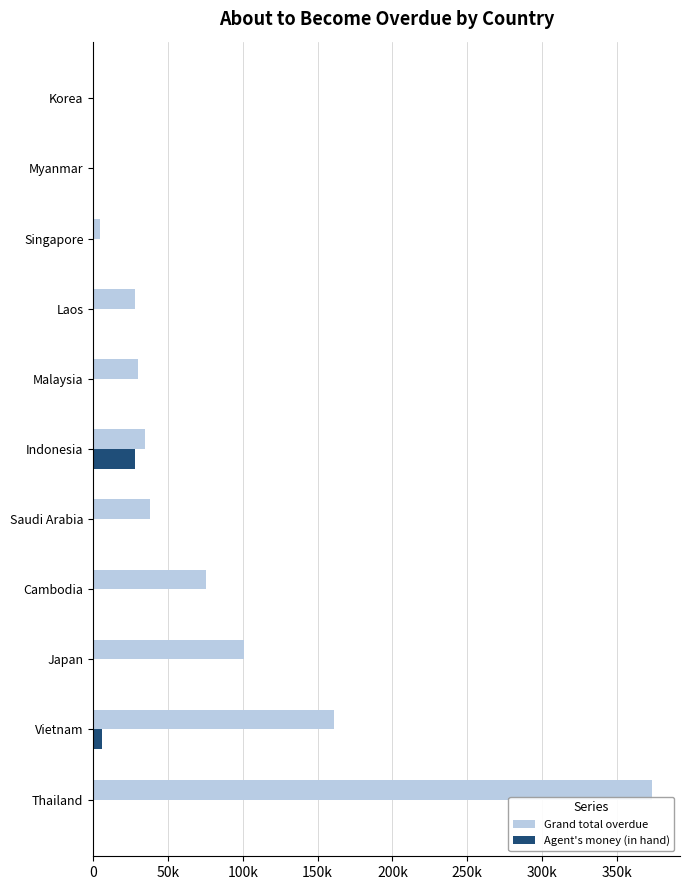

What are all the series names shown in the legend?

Grand total overdue, Agent's money (in hand)